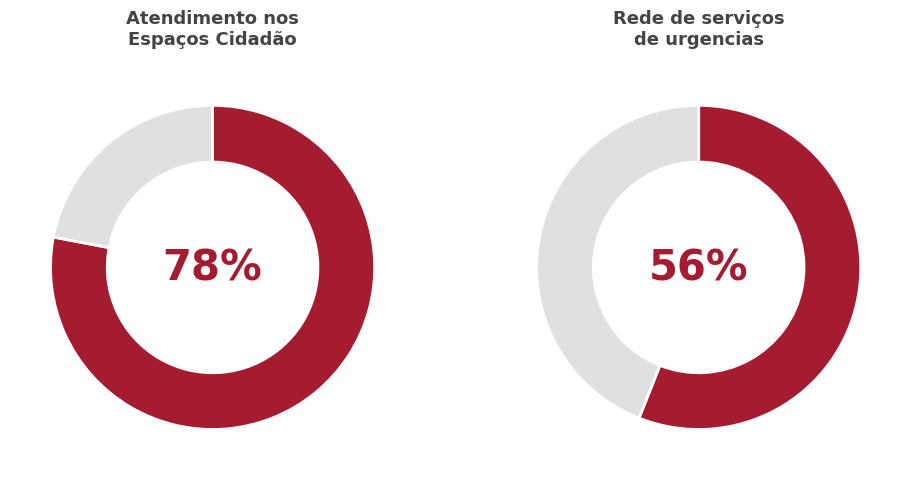

How many segments does this pie chart have?

2